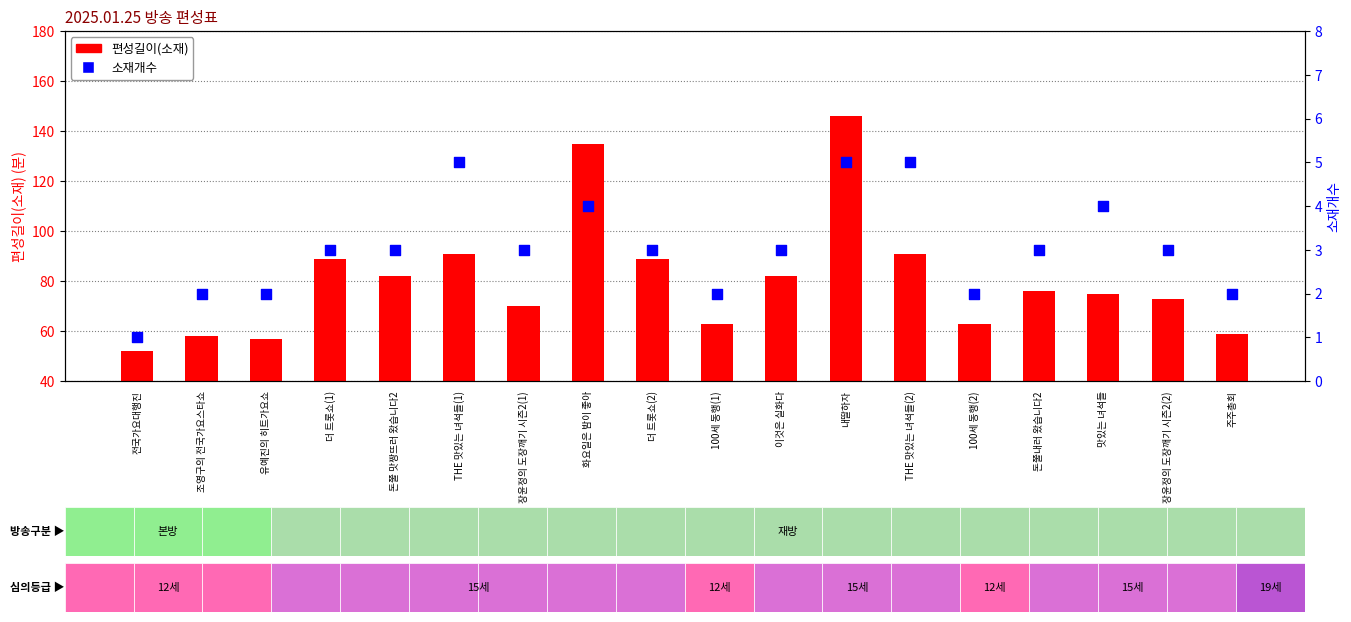

Which series contains the lowest Y value?

소재개수